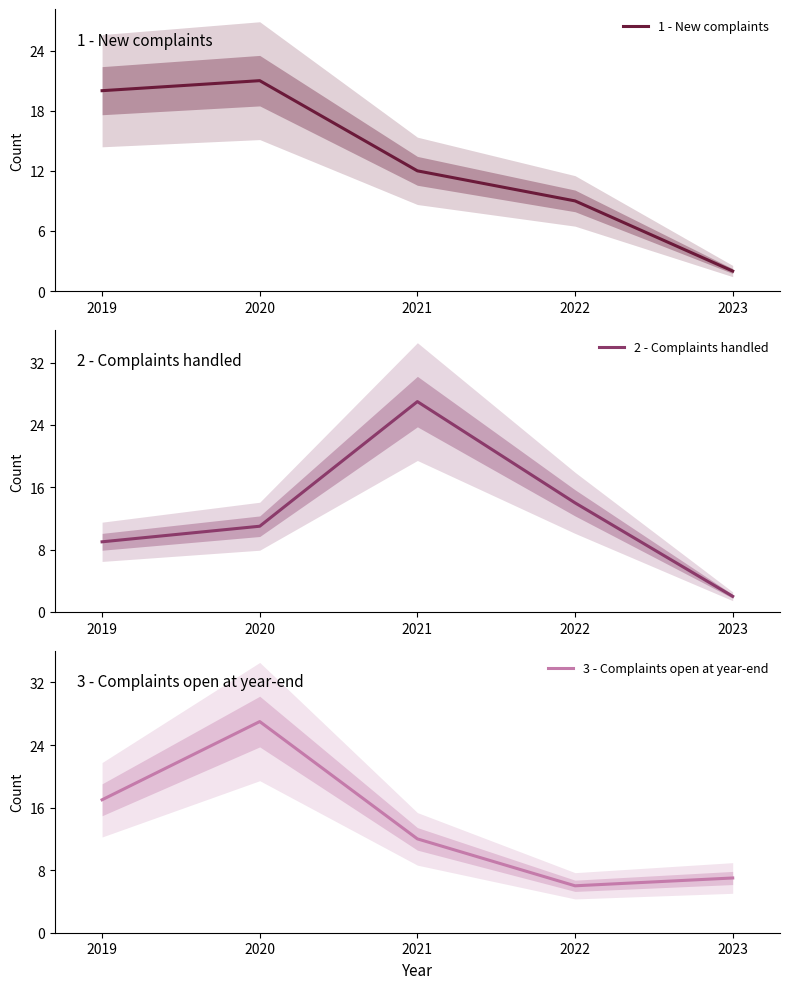

The 3 - Complaints open at year-end series shows 9 at 2020. True or false?

False